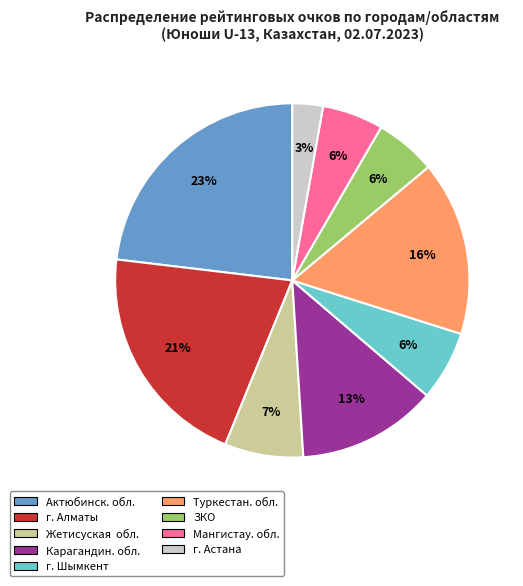

To the nearest percent, what is the average slice percentage?

11%